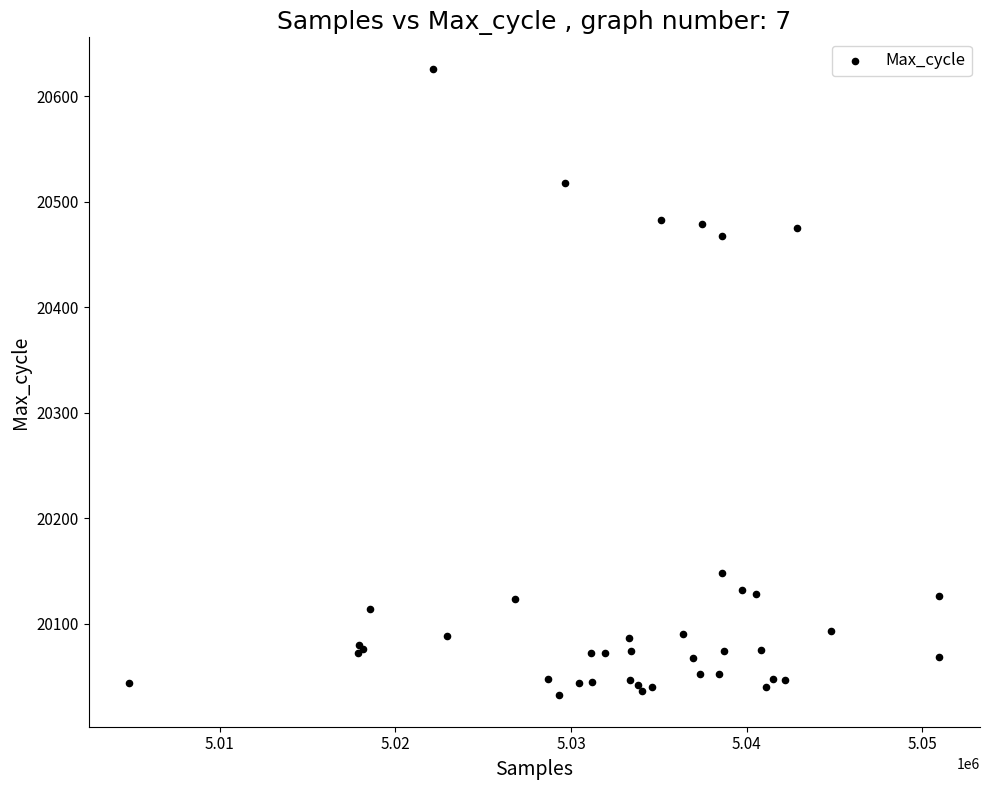

What Y value in the scatter plot is closest to 20329?

20467